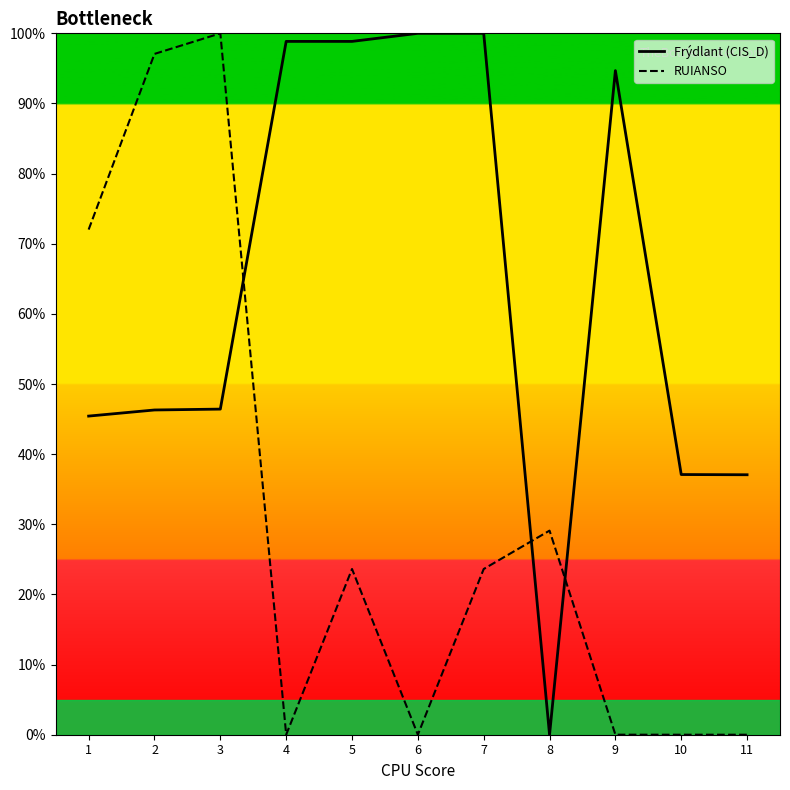

At which category does the chart reach its minimum across all series?

8